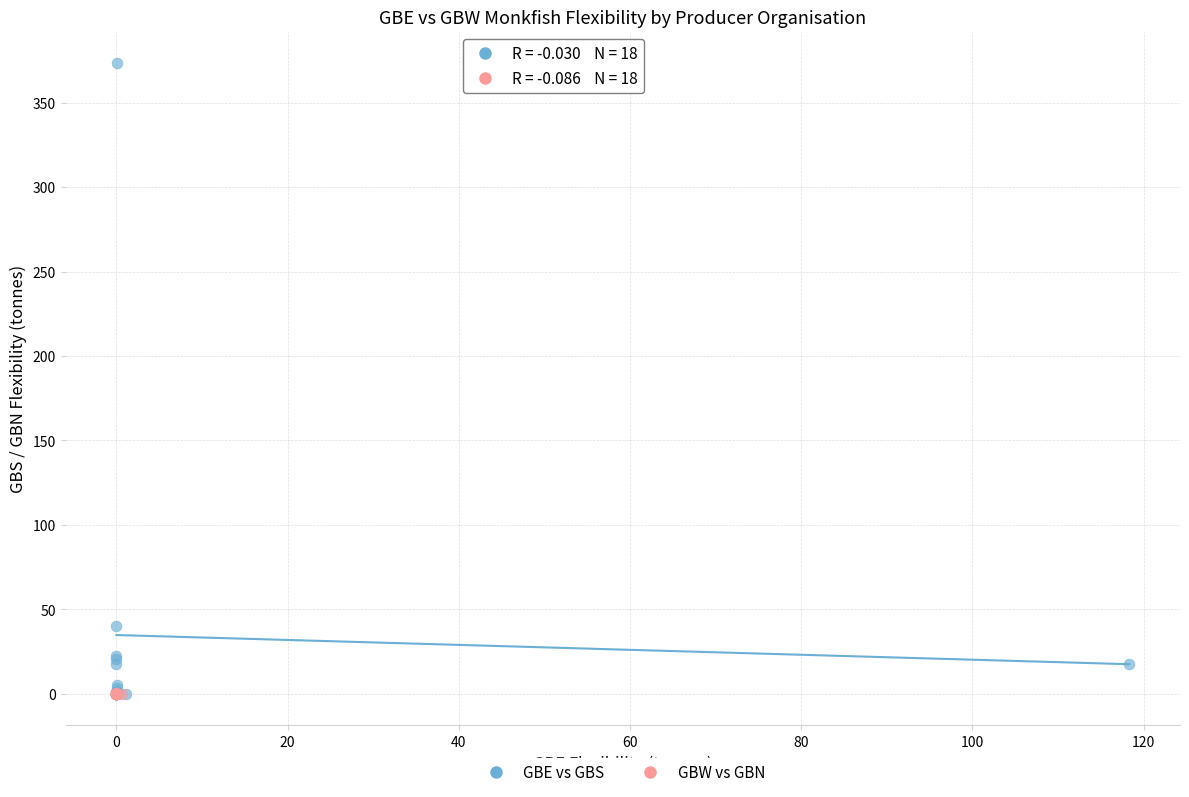

Which series has the largest Y range (max minus min)?

GBE vs GBS